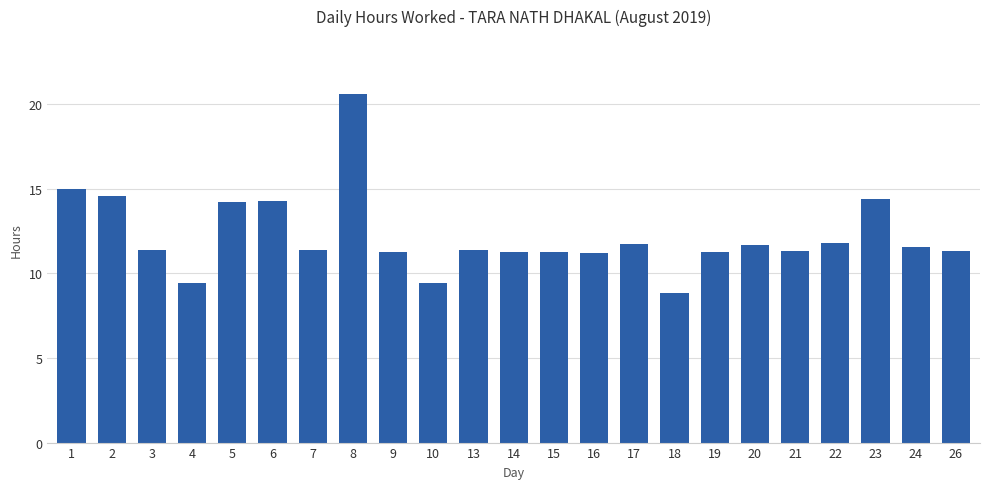

What is the approximate value at 23?

14.4